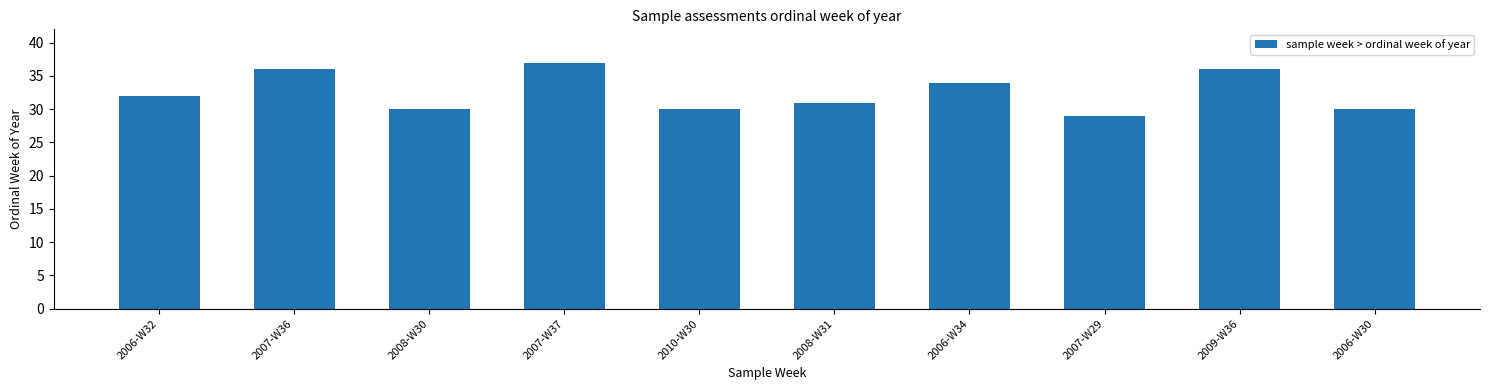

Read the value at 2006-W34.

34